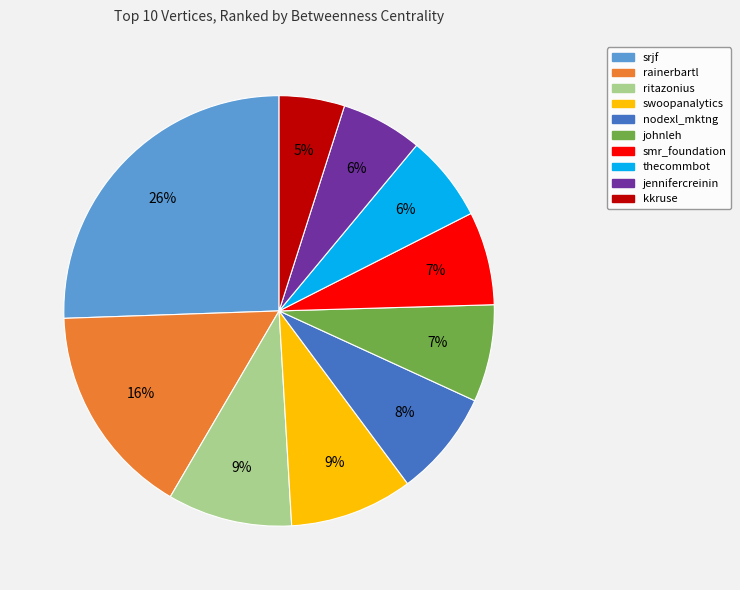

Do jennifercreinin and rainerbartl together represent more than half of the pie?

No